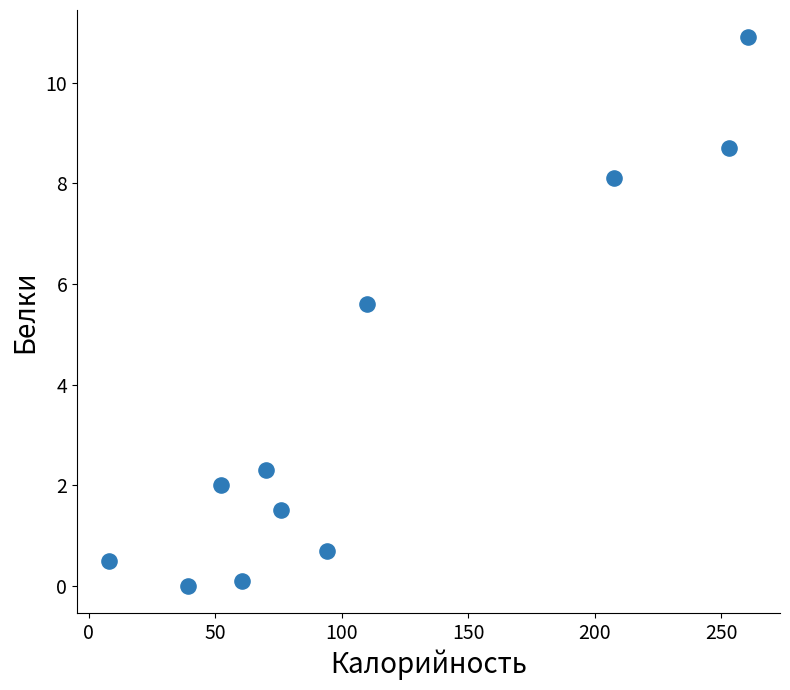

What is the average Y value?

3.7